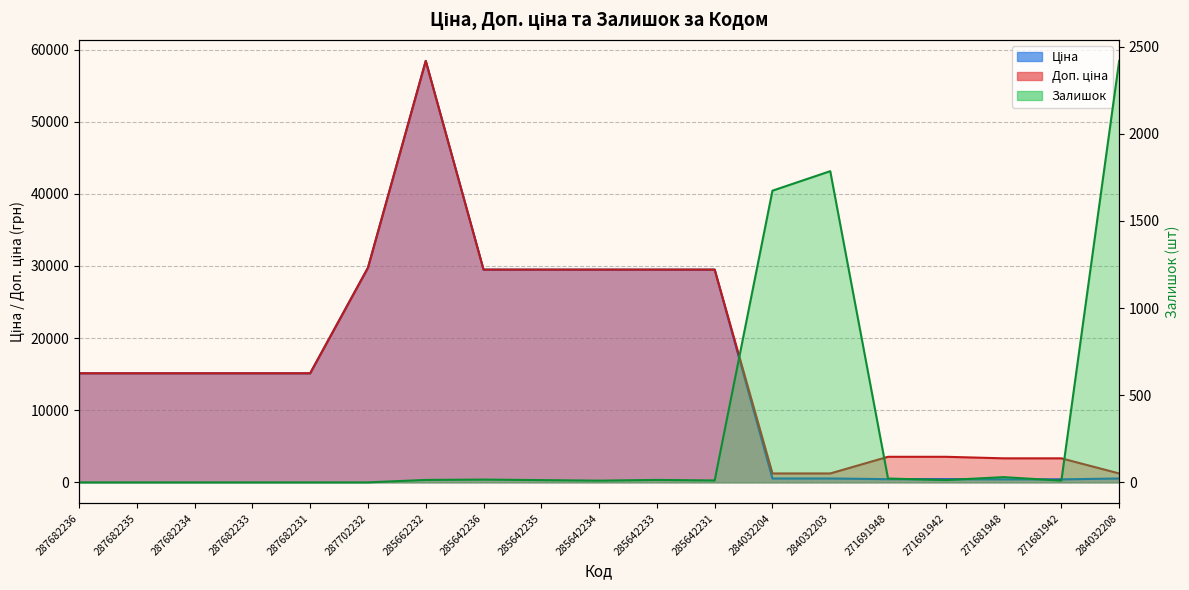

How many lines are shown in the chart?

3